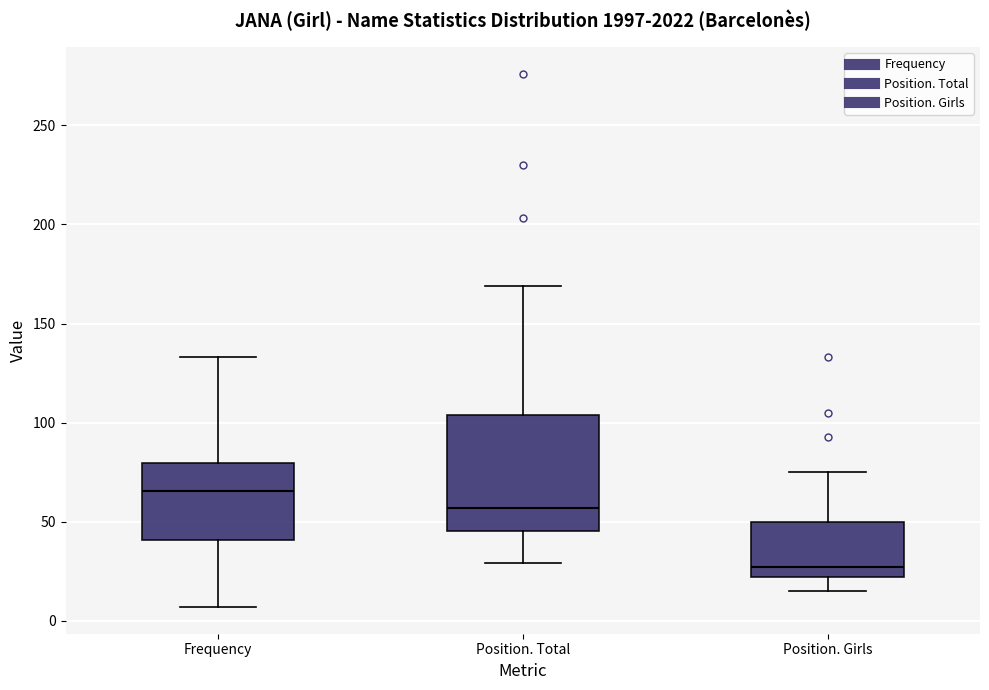

Reading left to right, read every box against the y-axis: the position of its median line, the range the box covers, and the ends of its whiskers. The values are not printed on the chart, so give them approximately, as read against the axis.

Frequency: median 65, box 40 to 80, whiskers 5 to 135
Position. Total: median 55, box 45 to 105, whiskers 30 to 170
Position. Girls: median 25, box 20 to 50, whiskers 15 to 75